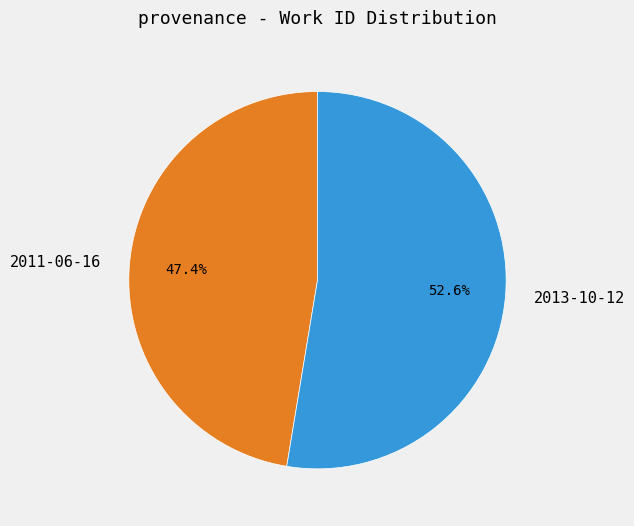

Between 2013-10-12 and 2011-06-16, which is larger?

2013-10-12